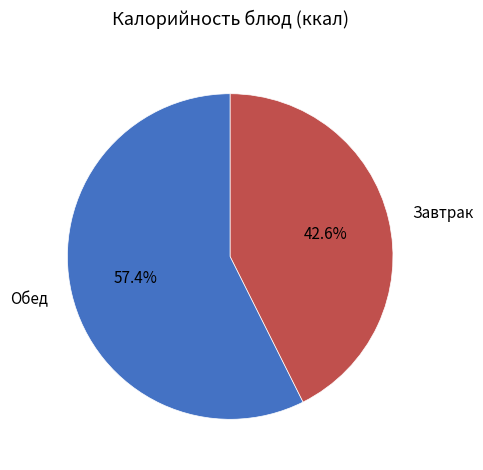

How many slices are in this pie chart?

2